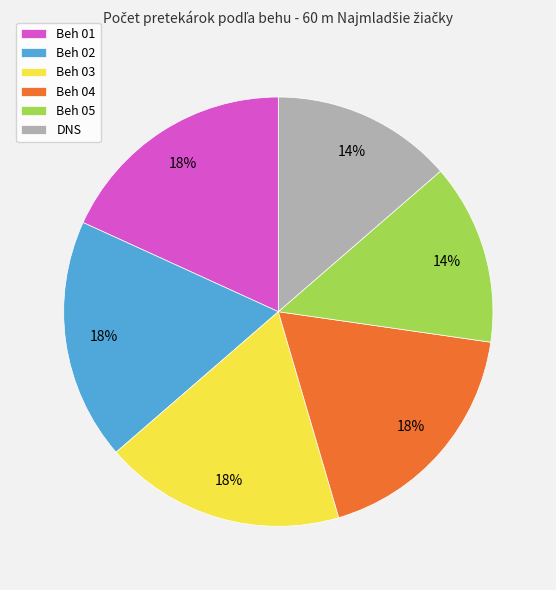

How many segments does this pie chart have?

6